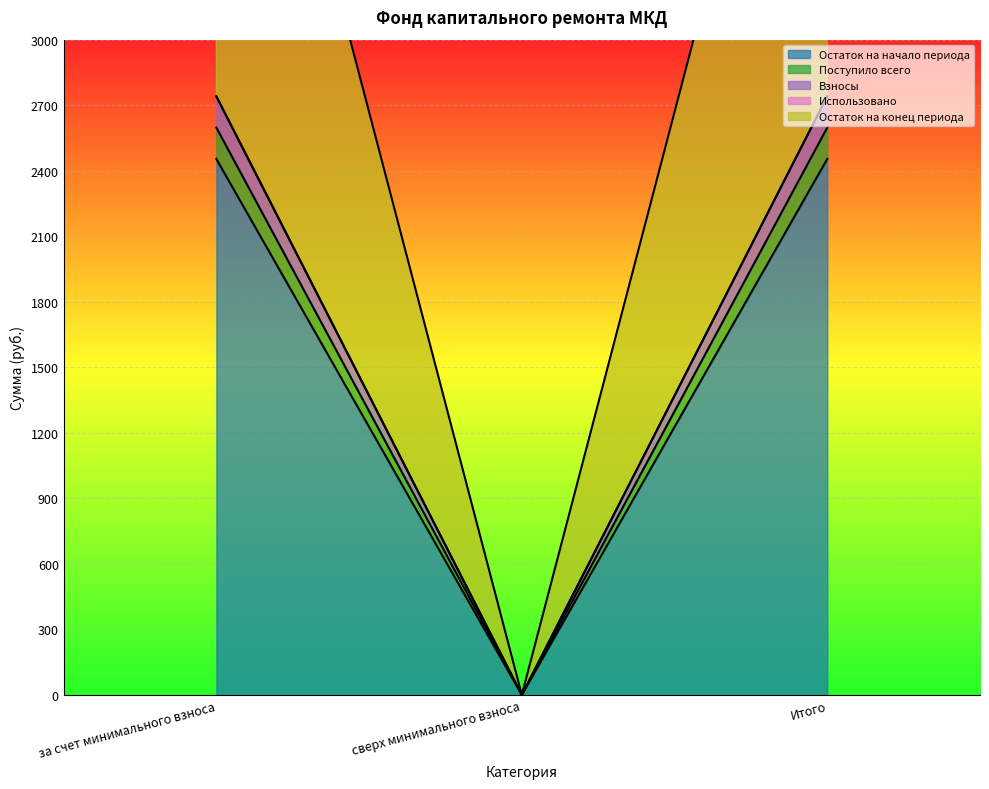

Which series has the largest total across all categories?

Остаток на начало периода